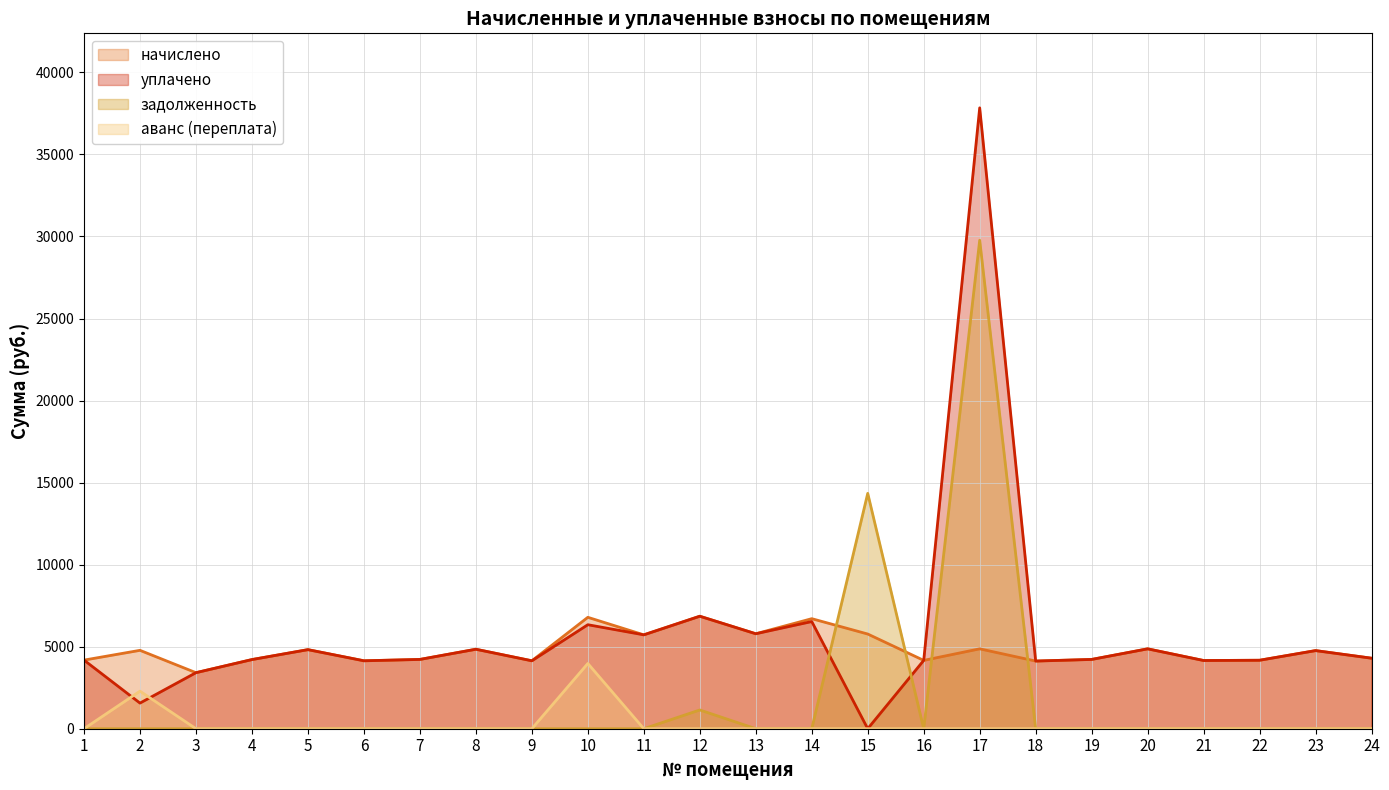

How many series are shown in this chart?

4